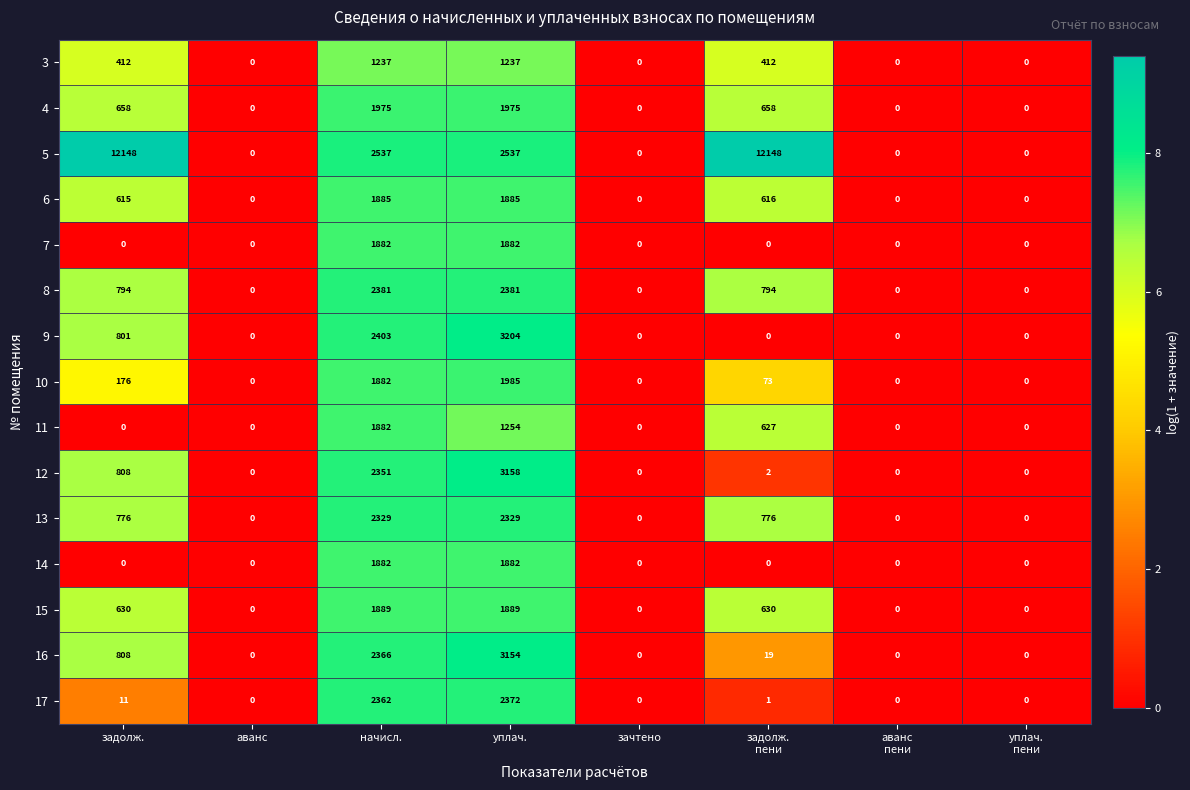

Which series has the widest spread of values?

5